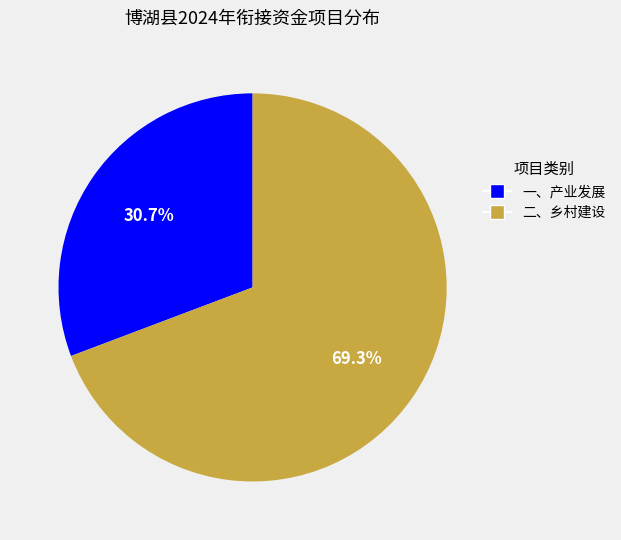

Approximately how many times larger is the value at 二、乡村建设 compared to 一、产业发展?

2.3